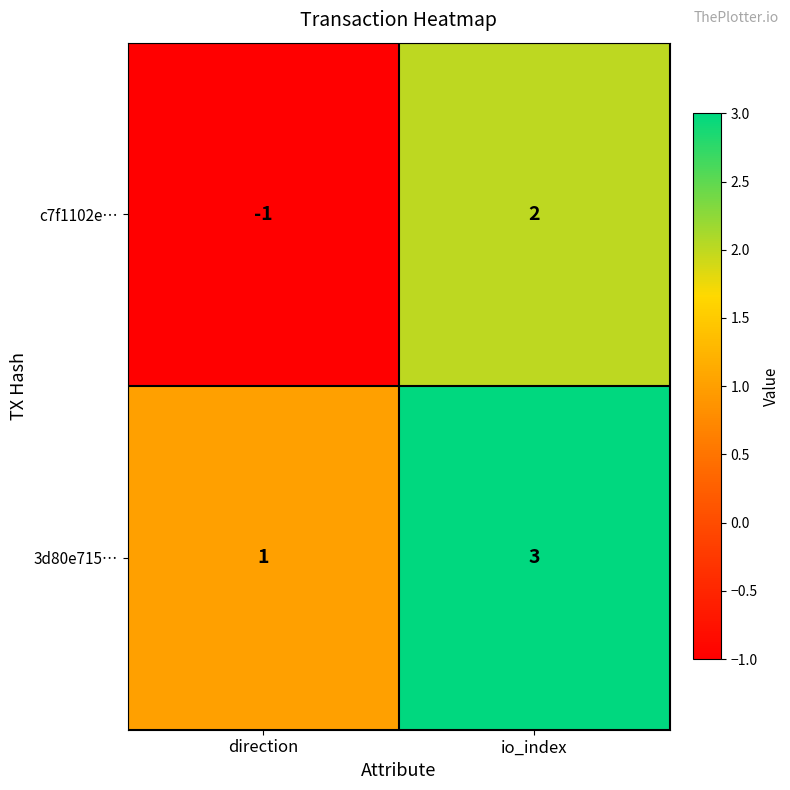

What is the difference between the c7f1102e… values at io_index and direction?

3